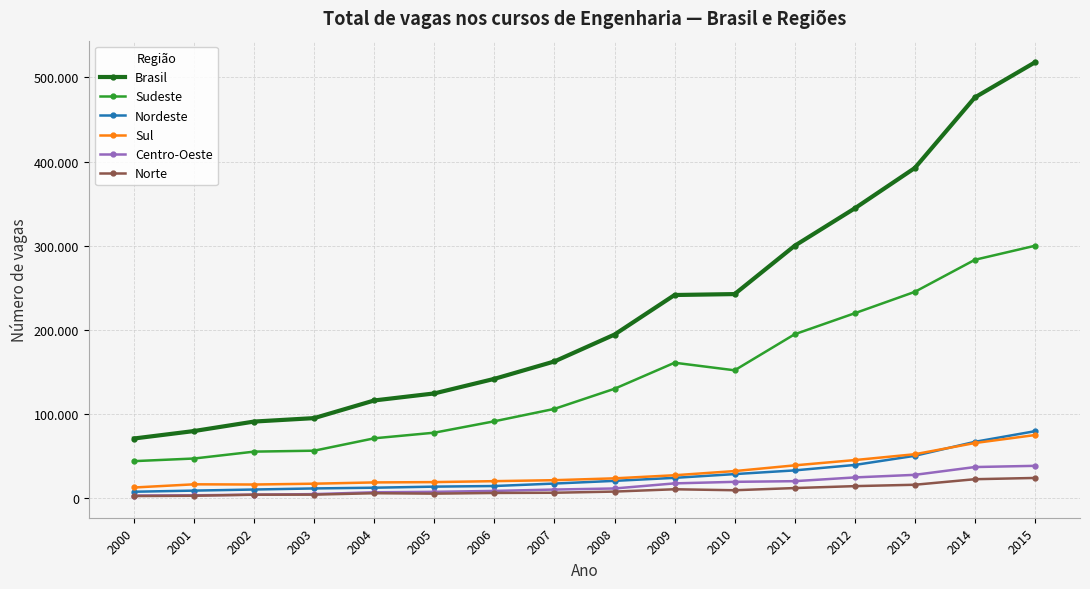

At 2008, list the series in order from smallest to largest.

Norte, Centro-Oeste, Nordeste, Sul, Sudeste, Brasil